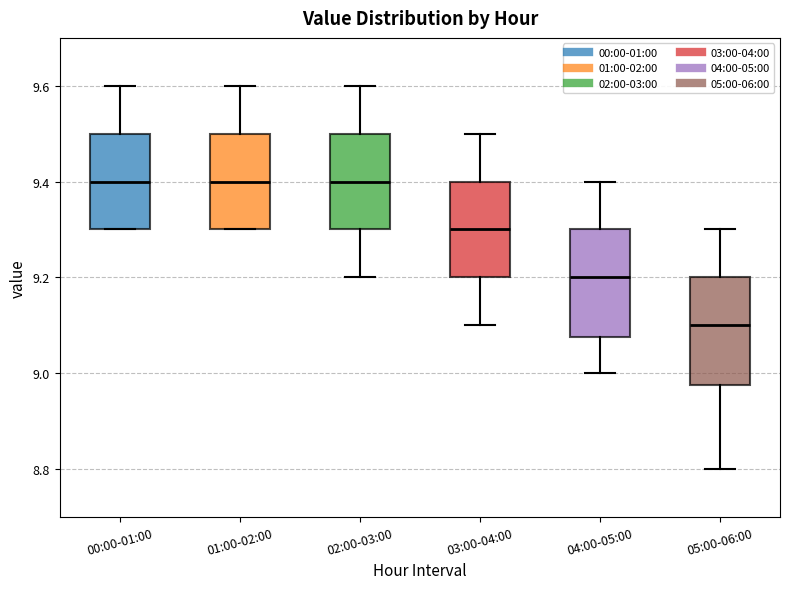

Reading left to right, transcribe this box plot: for each box, give where its median line is, the range the box spans, and where its two whiskers end, as read against the y-axis. The values are not printed on the chart, so give them approximately, as read against the axis.

00:00-01:00: median 9.40, box 9.30 to 9.50, whiskers 9.30 to 9.60
01:00-02:00: median 9.40, box 9.30 to 9.50, whiskers 9.30 to 9.60
02:00-03:00: median 9.40, box 9.30 to 9.50, whiskers 9.20 to 9.60
03:00-04:00: median 9.30, box 9.20 to 9.40, whiskers 9.10 to 9.50
04:00-05:00: median 9.20, box 9.08 to 9.30, whiskers 9.00 to 9.40
05:00-06:00: median 9.10, box 8.98 to 9.20, whiskers 8.80 to 9.30